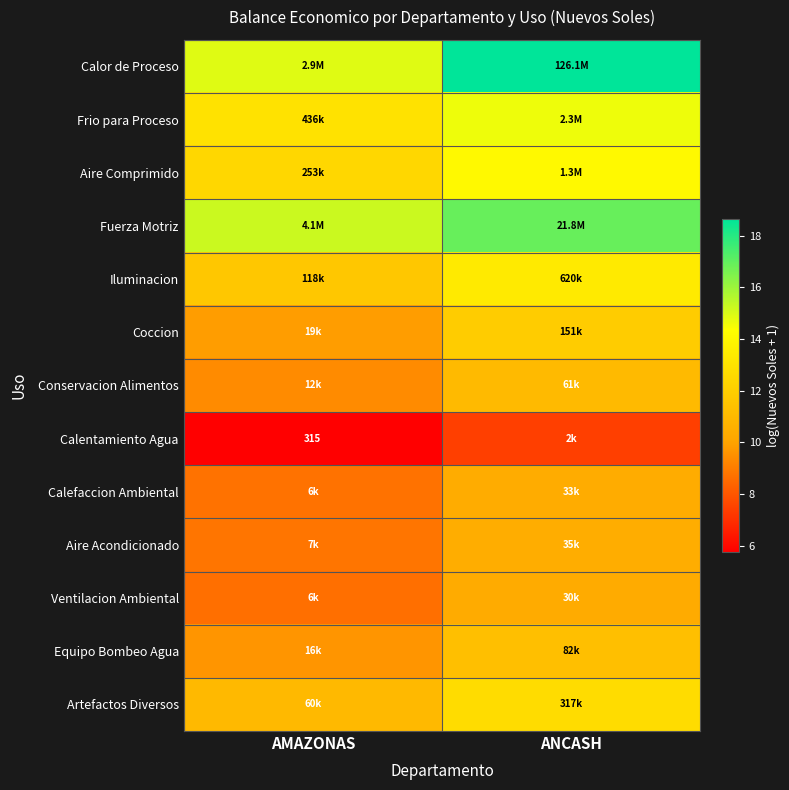

What is the sum of the Conservacion Alimentos values at ANCASH and AMAZONAS?

20.4